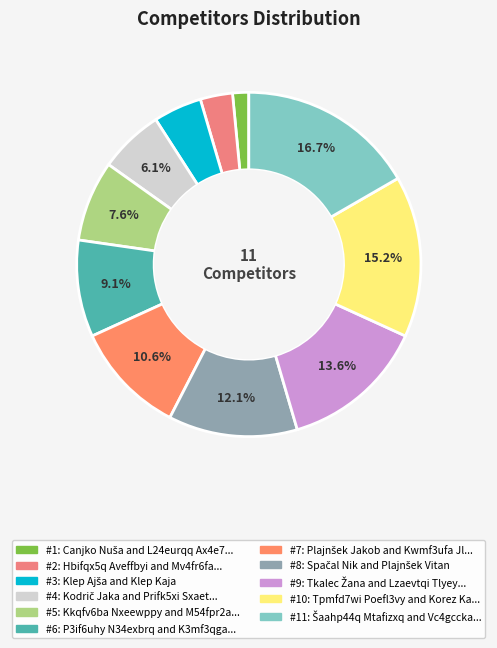

To the nearest percent, what is the difference between the largest and smallest slice percentages?

15%